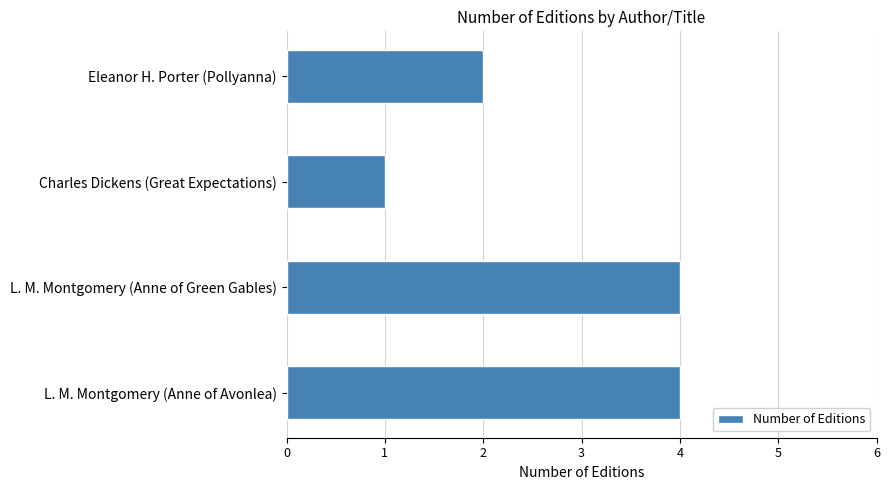

Which category has the lowest value across all series?

Charles Dickens (Great Expectations)